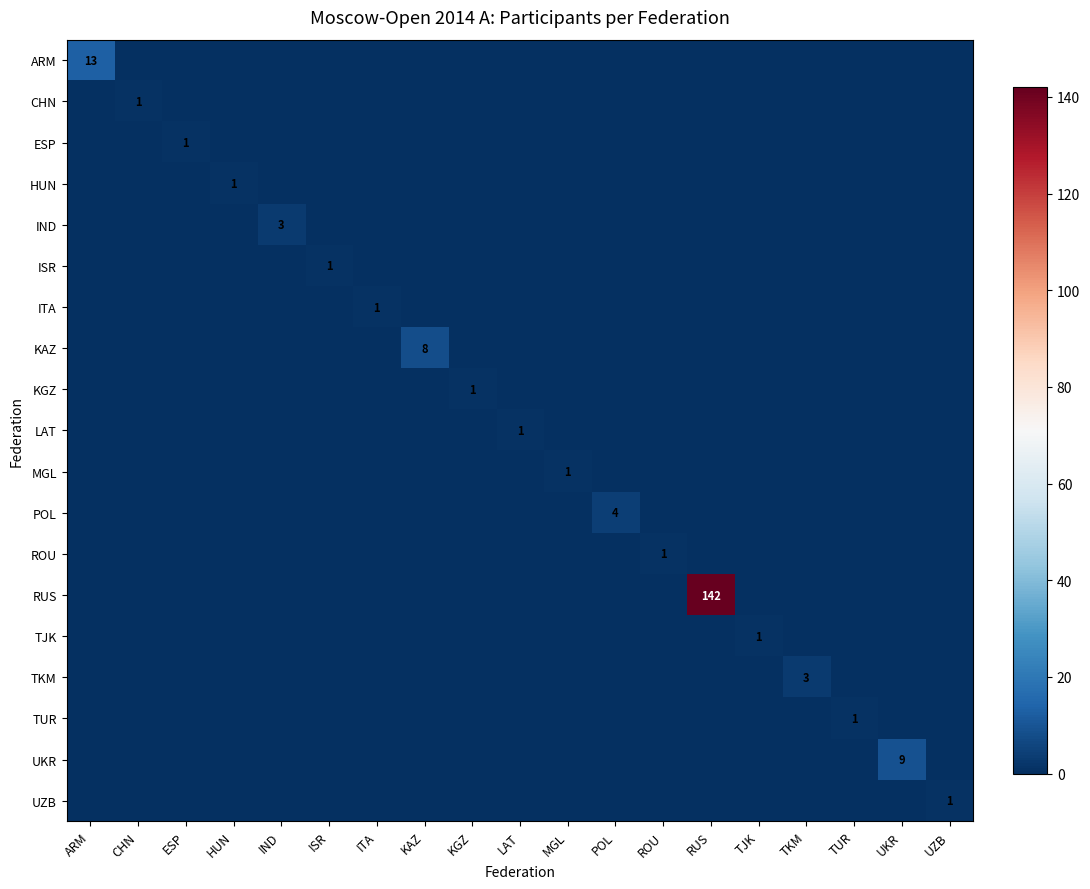

The ISR series shows -1 at UZB. True or false?

False